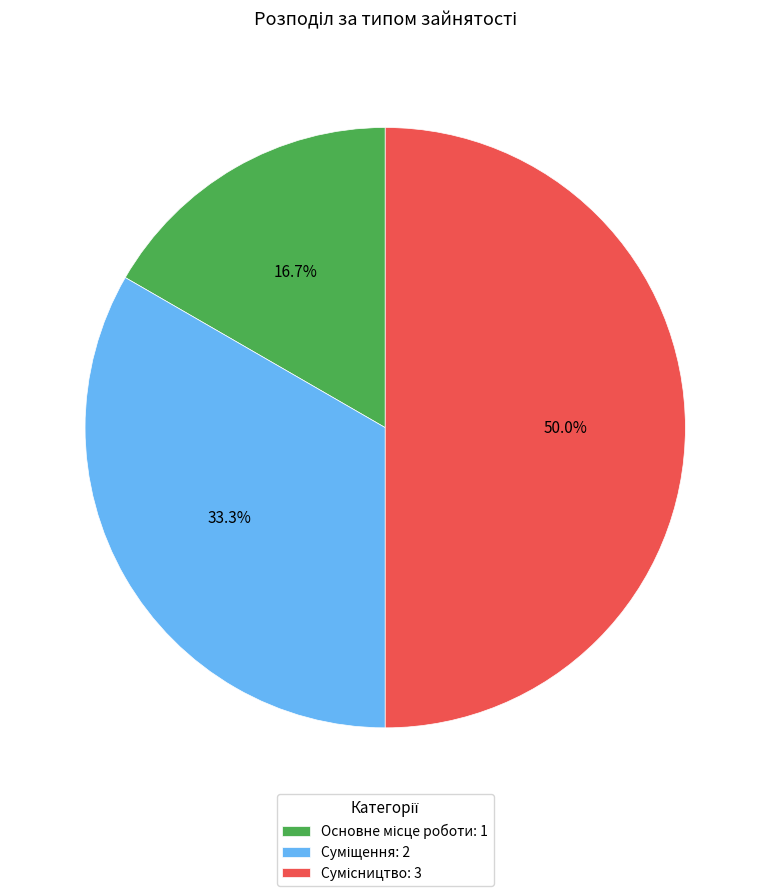

How many slices are in this pie chart?

3